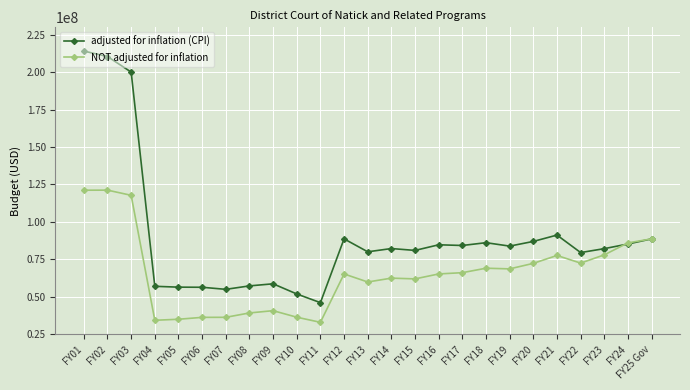

What is the value of the NOT adjusted for inflation point at the 8th from the left?

39147707